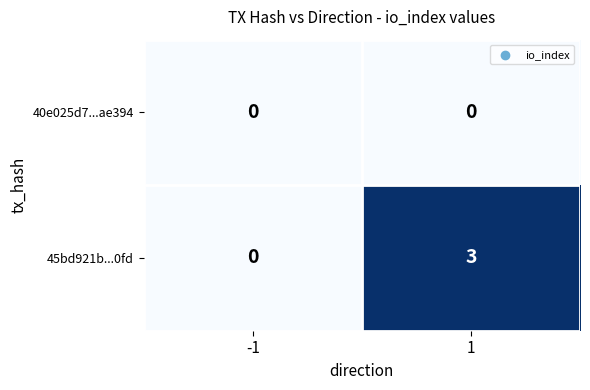

What is the maximum value shown in the chart?

3